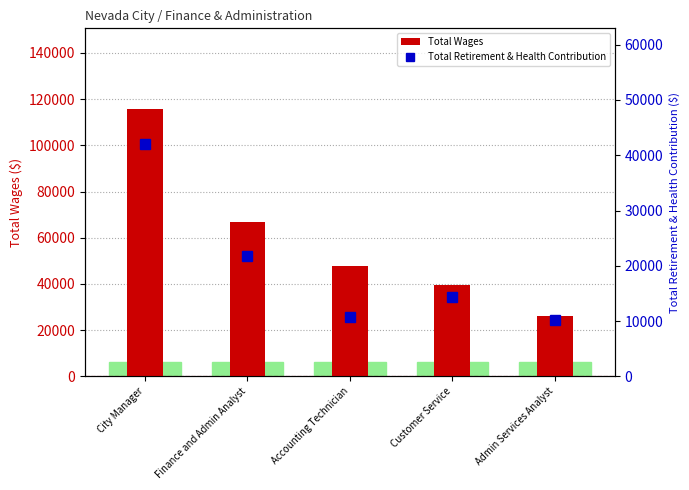

At which label does Total Retirement & Health Contribution reach its peak?

City Manager